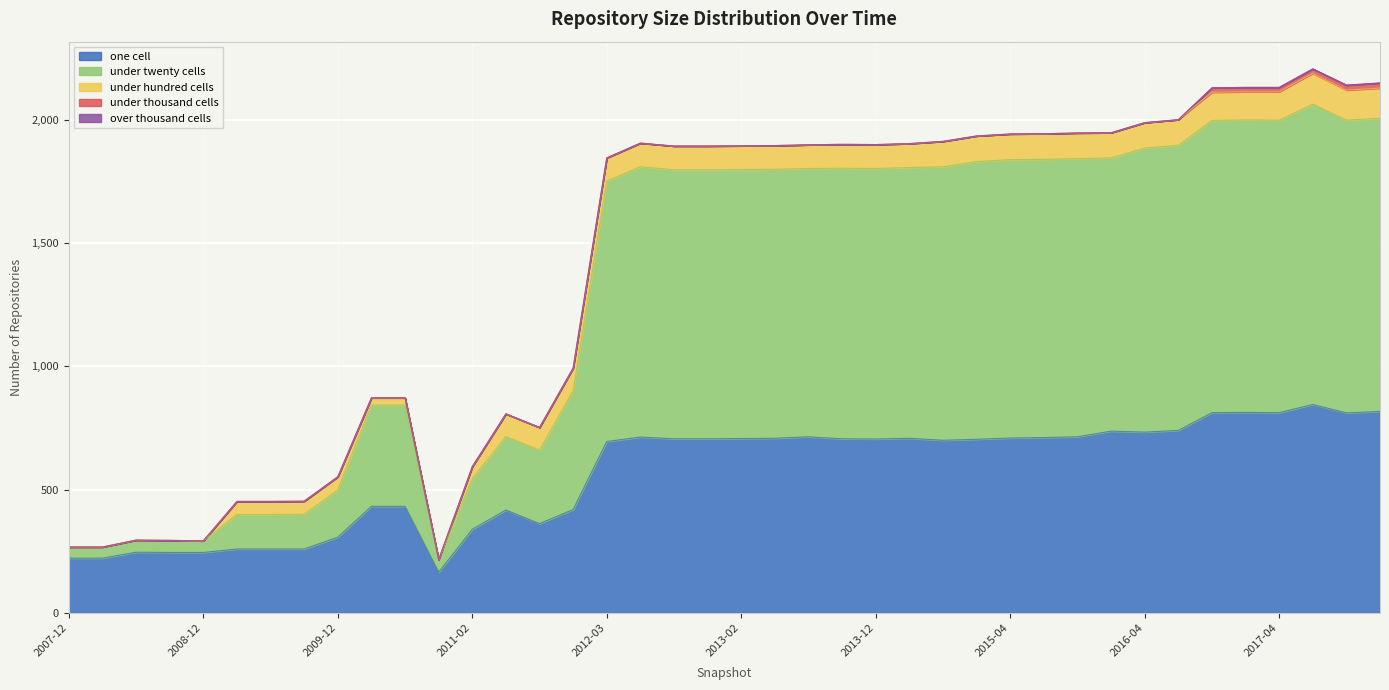

At which category does the chart reach its minimum across all series?

2007-12